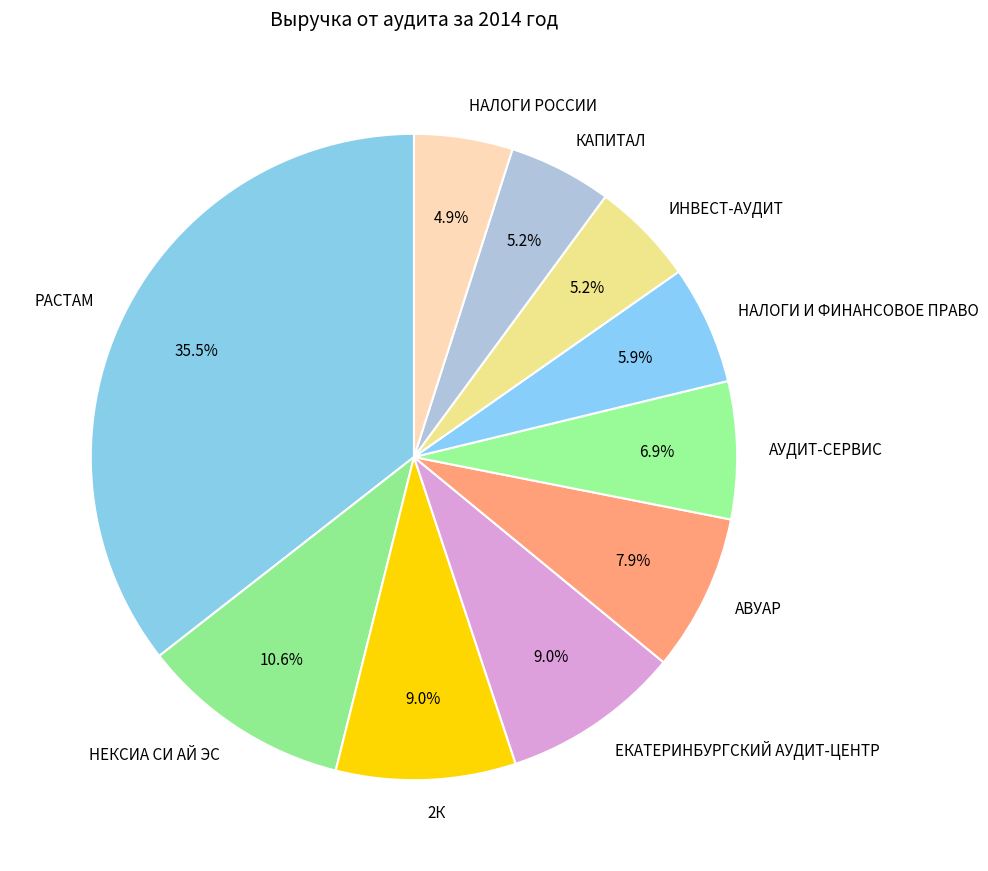

Is НАЛОГИ И ФИНАНСОВОЕ ПРАВО the majority of the pie?

No